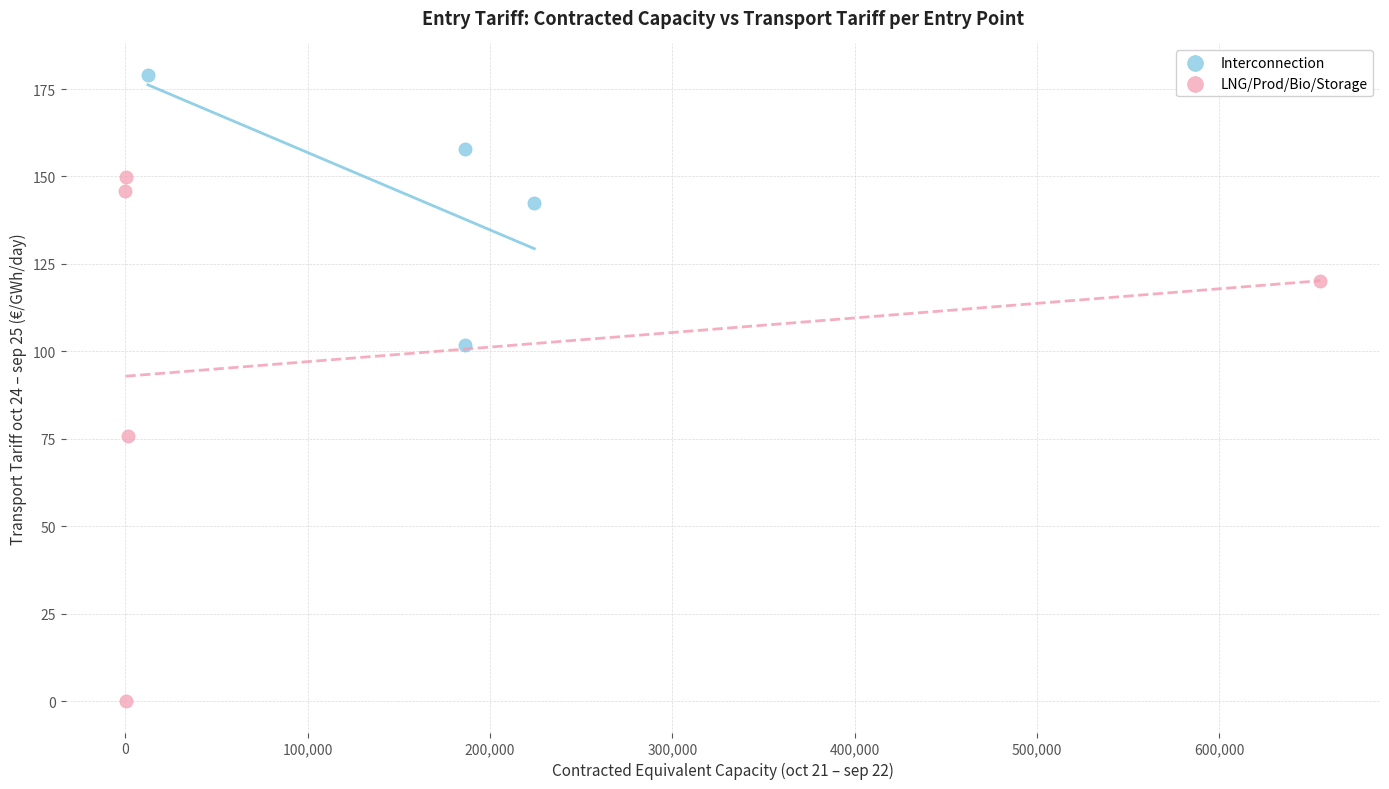

Which series reaches the maximum Y coordinate?

Interconnection